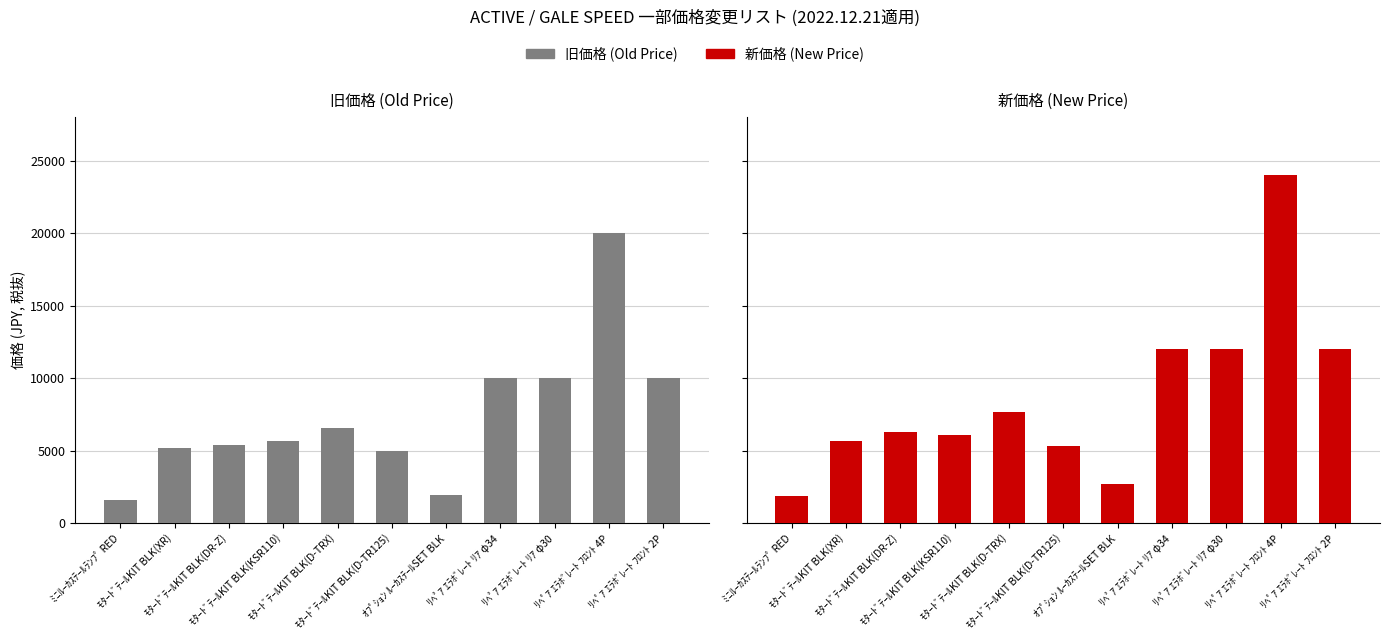

What is the label of the 5th bar from the right?

ｵﾌﾟｼｮﾝ ﾙｰｶｽﾃｰﾙSET BLK